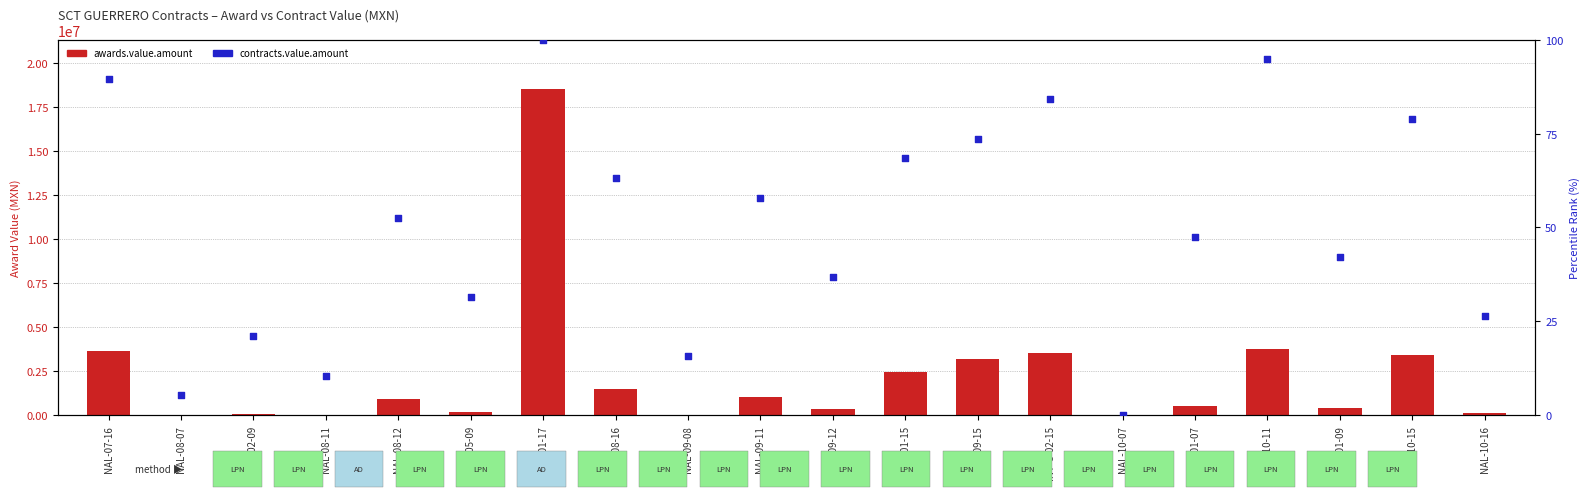

What are all the series names shown in the legend?

awards.value.amount, contracts.value.amount